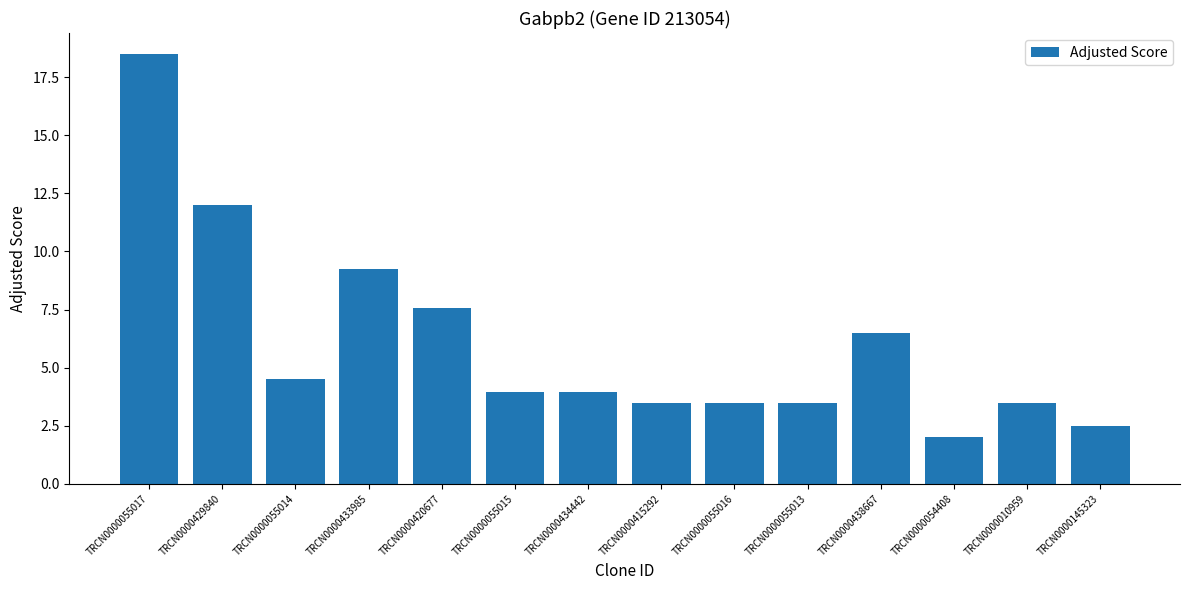

What is the change in value from TRCN0000434442 to TRCN0000145323?

-1.5